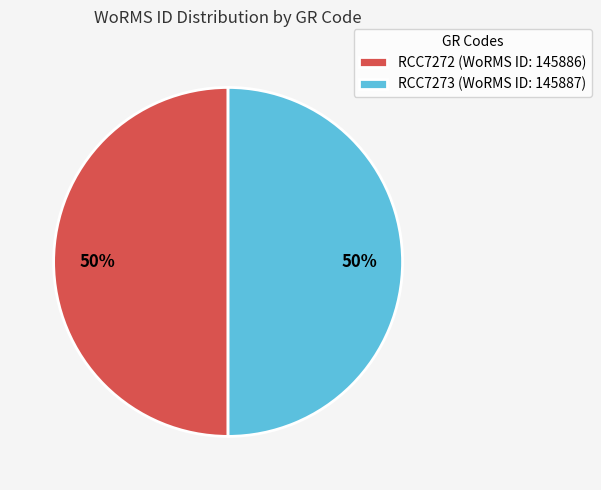

To the nearest percent, what is the combined percentage of RCC7272 (WoRMS ID: 145886) and RCC7273 (WoRMS ID: 145887)?

100%